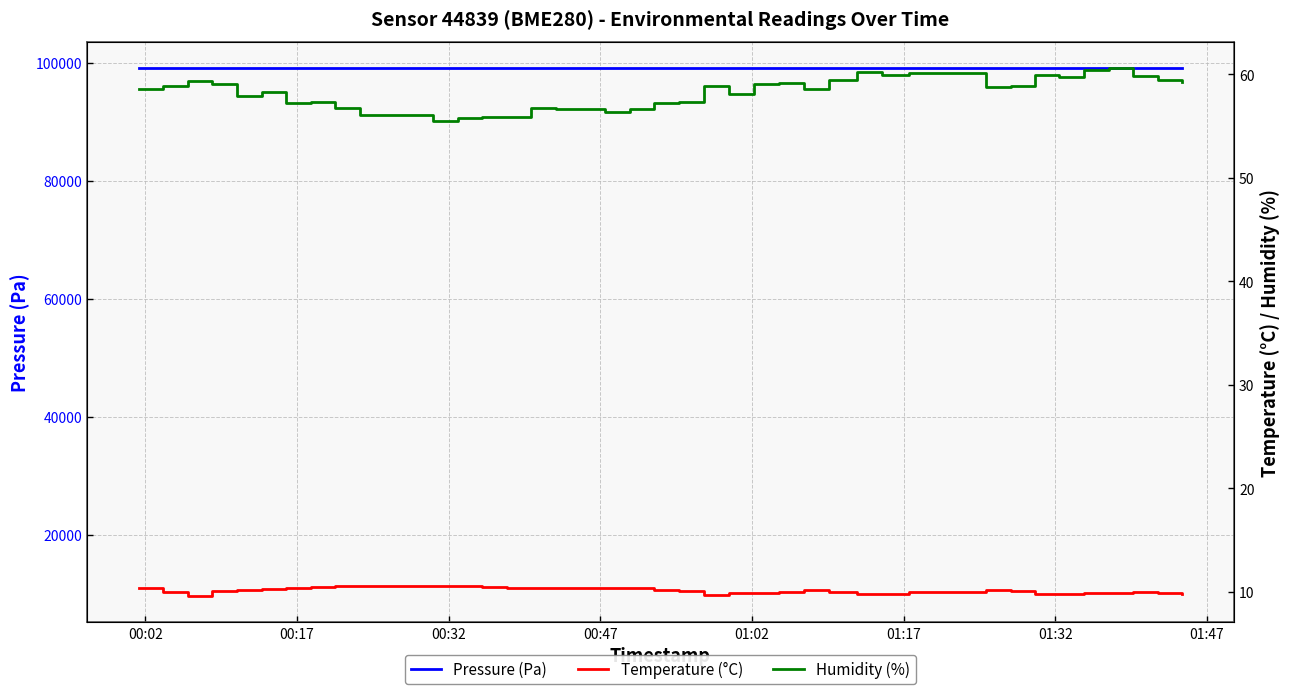

What is the lowest value of the Temperature (°C) series?

9.7